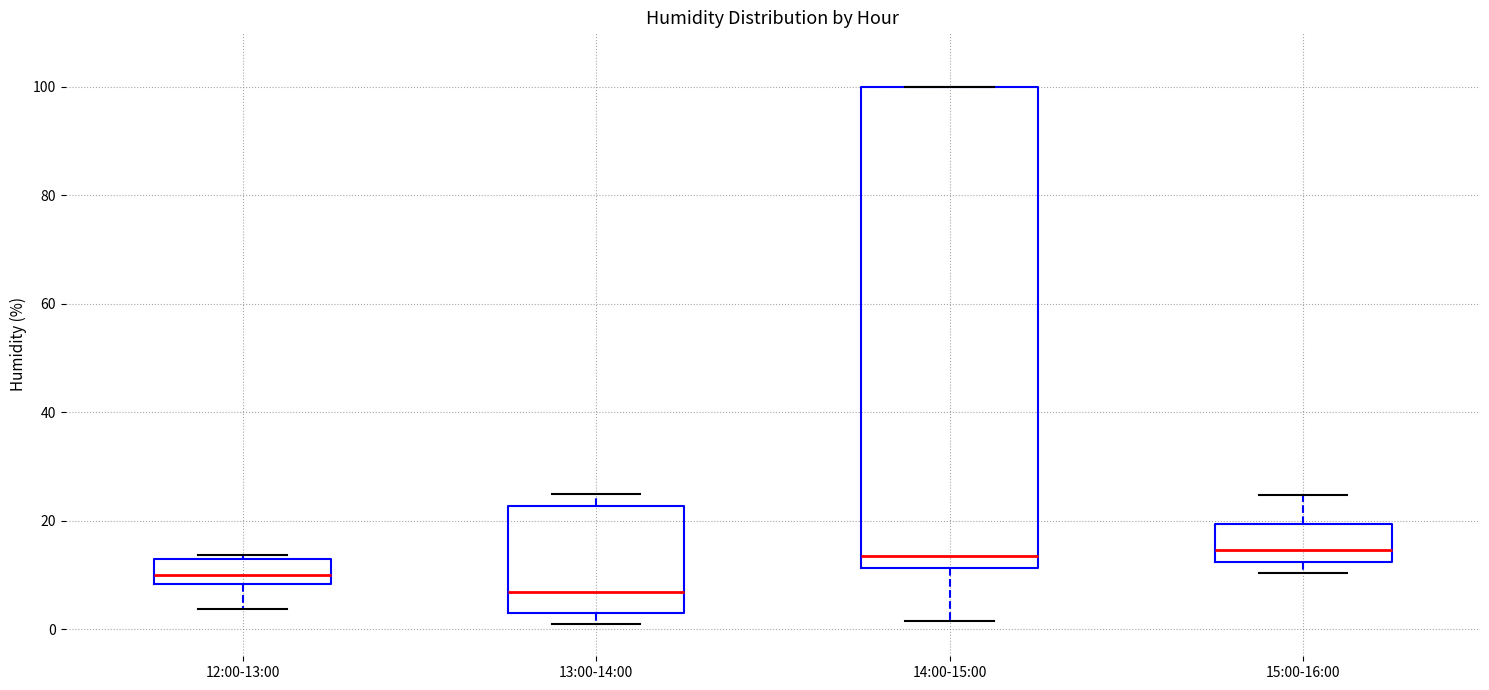

Comparing the boxes themselves (not the whiskers), which one is the tallest?

14:00-15:00